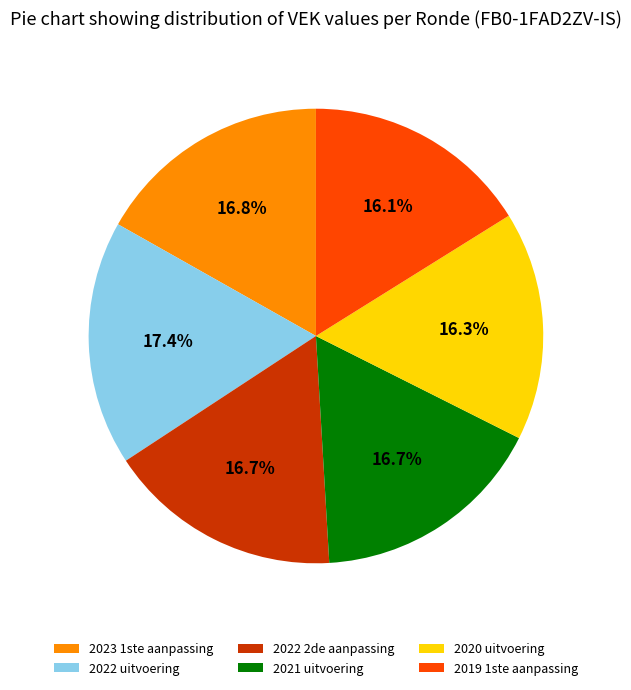

Do 2019 1ste aanpassing and 2020 uitvoering together represent more than half of the pie?

No